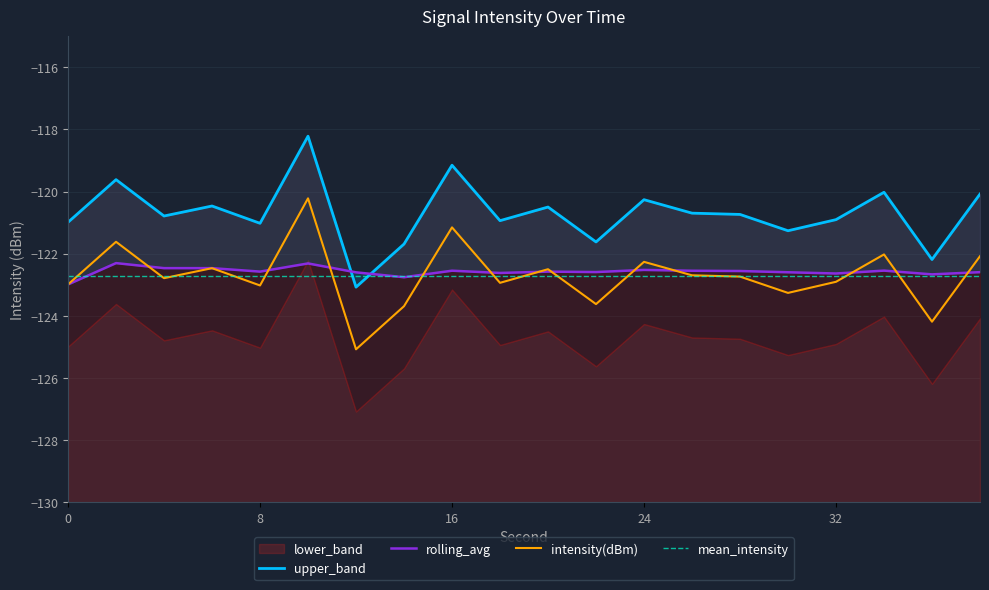

List the labels in order of rolling_avg value, largest first.

2, 10, 4, 6, 24, 34, 16, 26, 28, 8, 20, 22, 38, 30, 12, 18, 32, 36, 14, 0